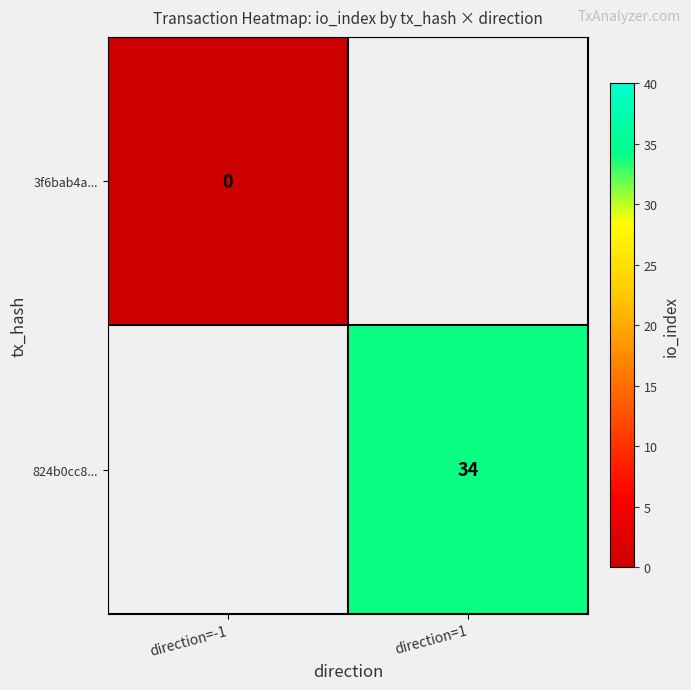

The 824b0cc8... series shows 50 at direction=1. True or false?

False